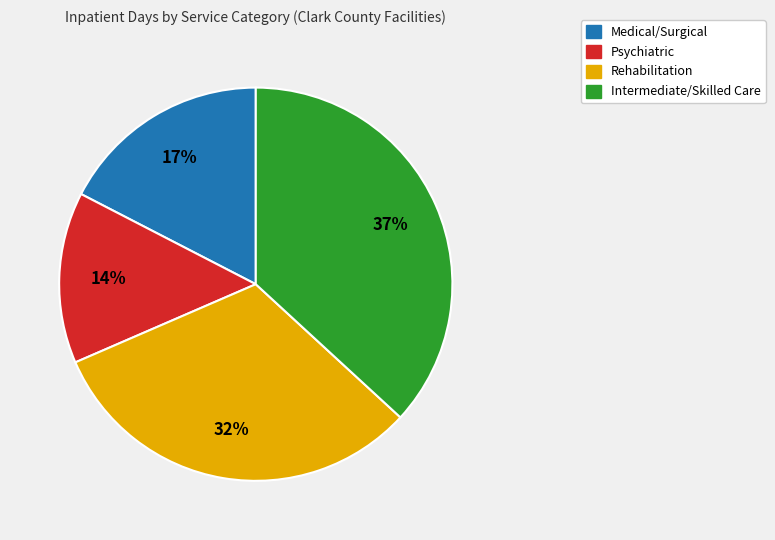

Is there a majority slice in this chart?

No